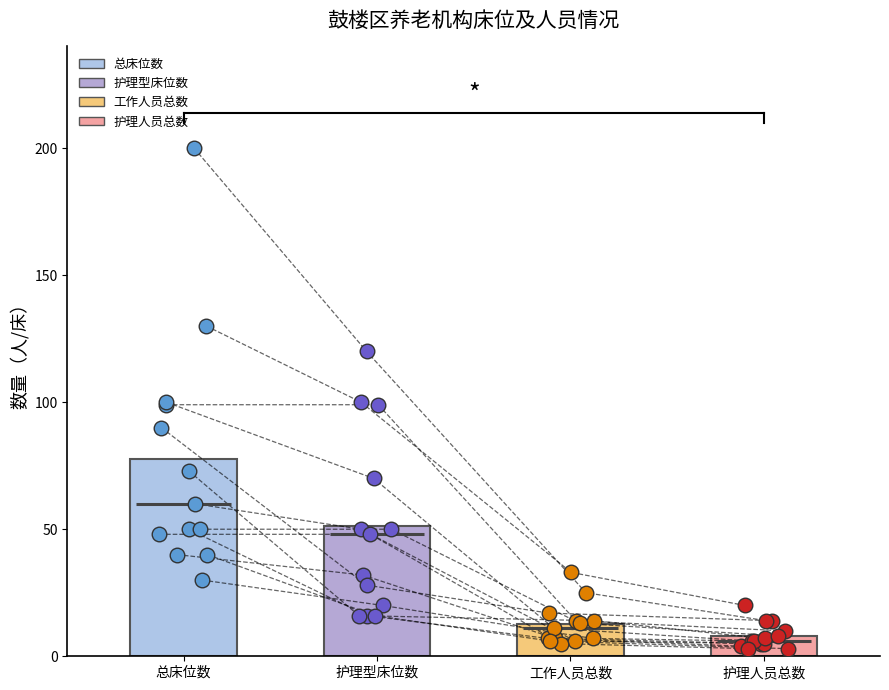

Is the value of 工作人员总数 at 4 greater than the value of 总床位数 at 8?

No